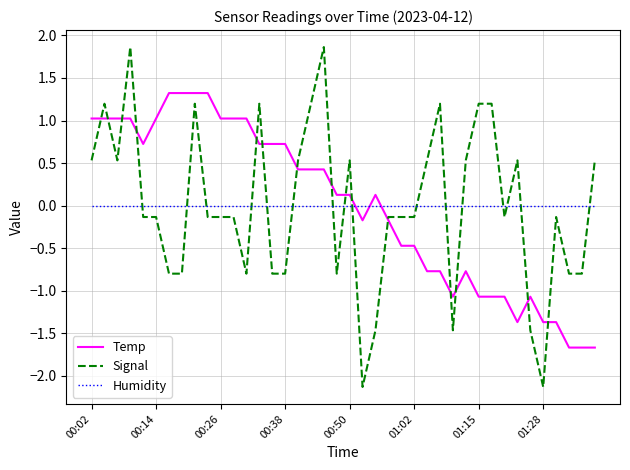

Which series ends up on top after the final intersection of Humidity and Temp?

Humidity